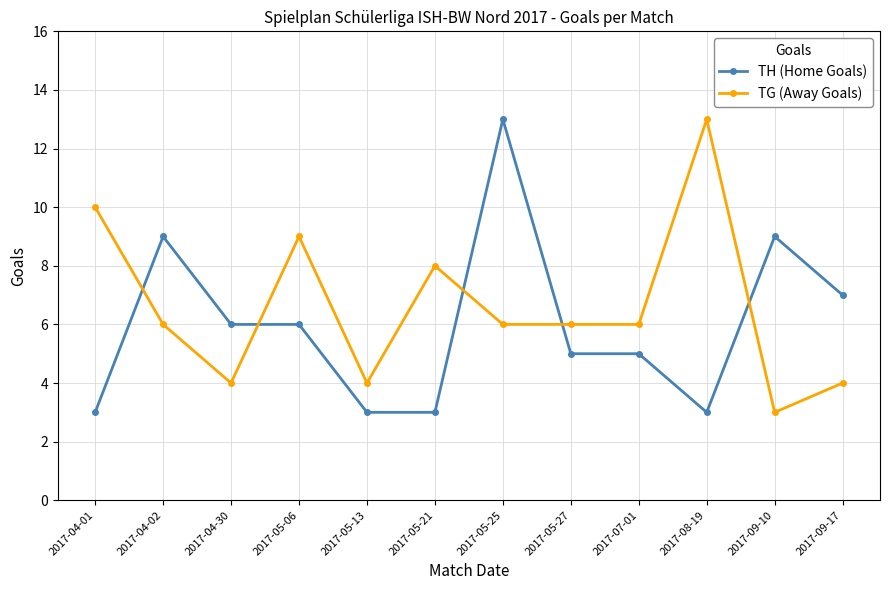

True or false: TG (Away Goals) and TH (Home Goals) cross at least once.

True